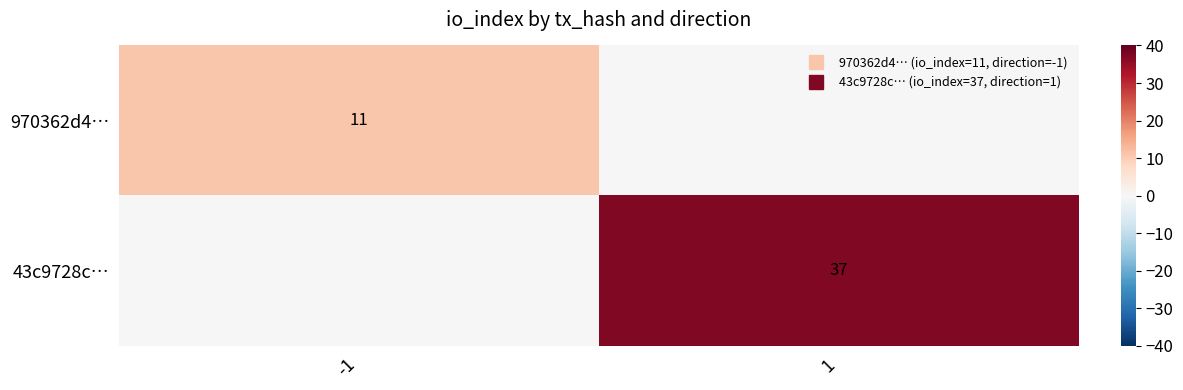

What is the spread (max minus min) of values at -1?

11